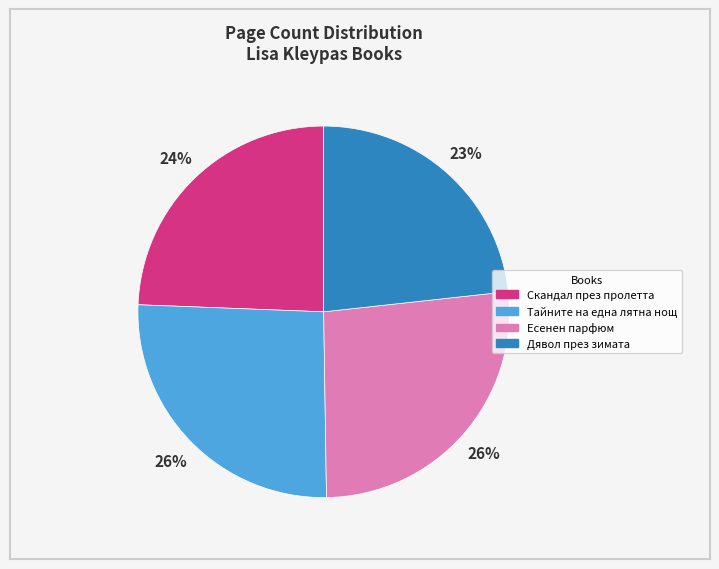

True or false: Скандал през пролетта accounts for 34% of the total.

False